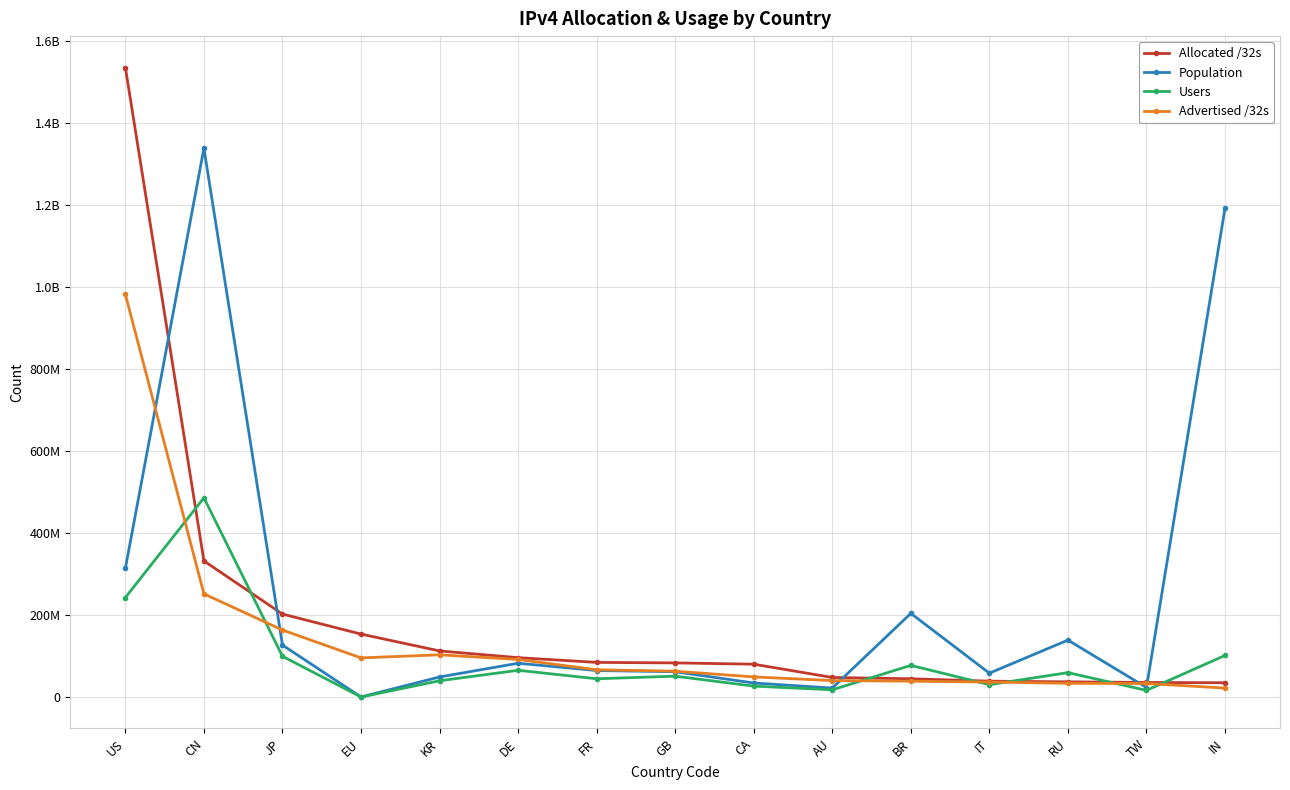

What are all the series names shown in the legend?

Allocated /32s, Population, Users, Advertised /32s